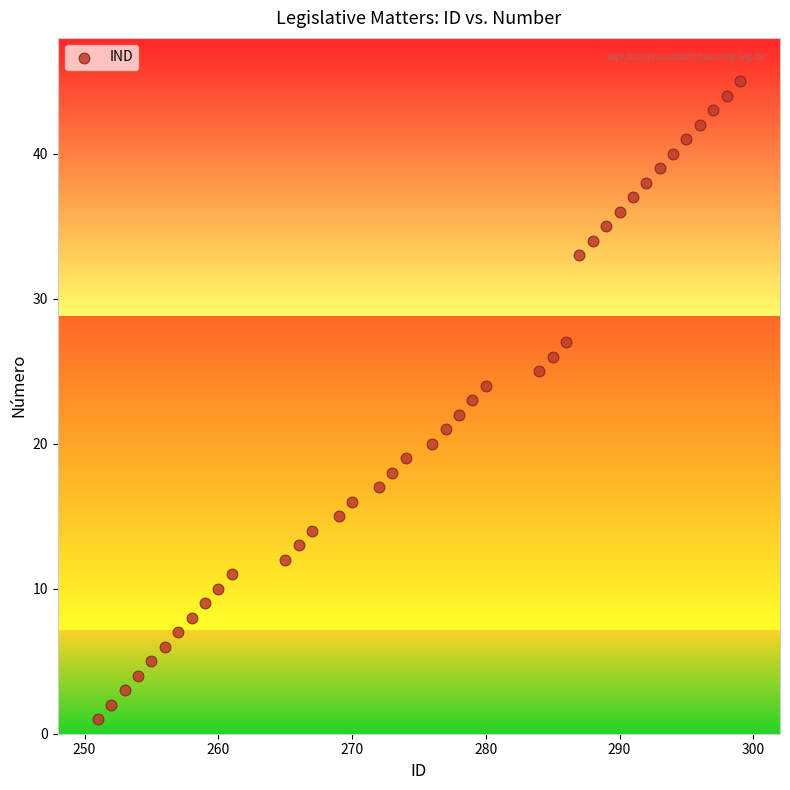

What is the range of Y values (max minus min)?

44